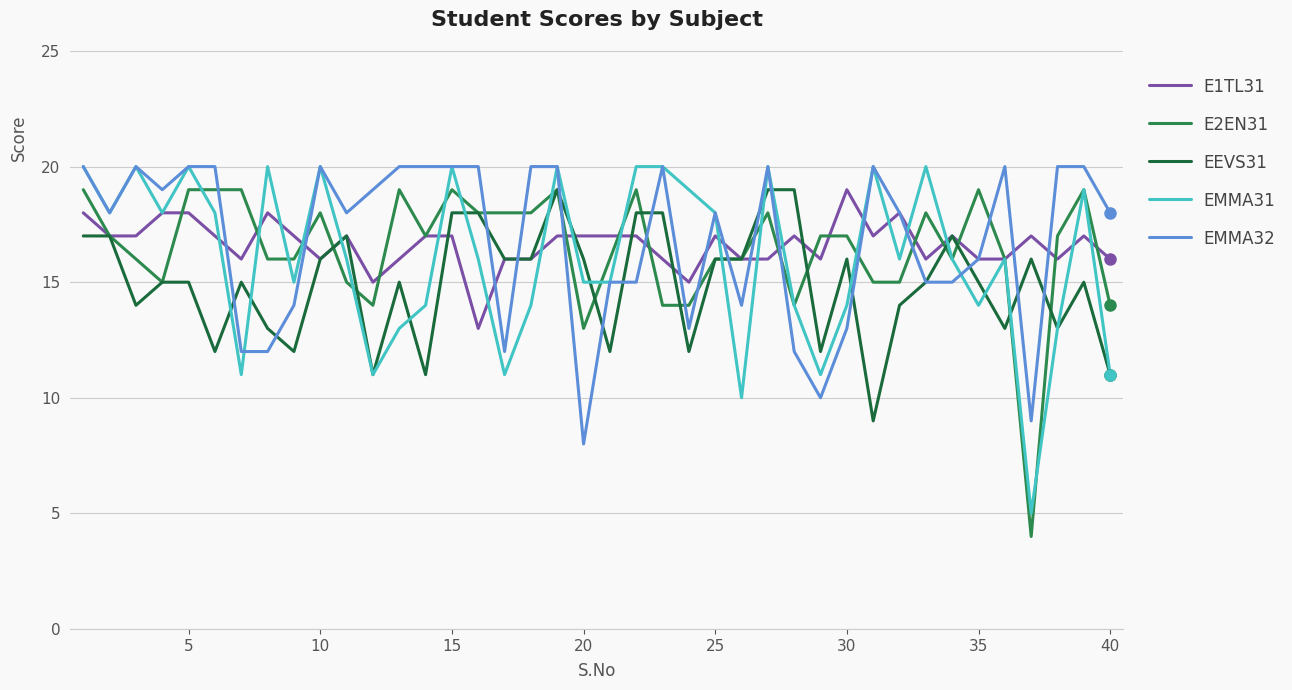

What is the greatest value displayed?

20